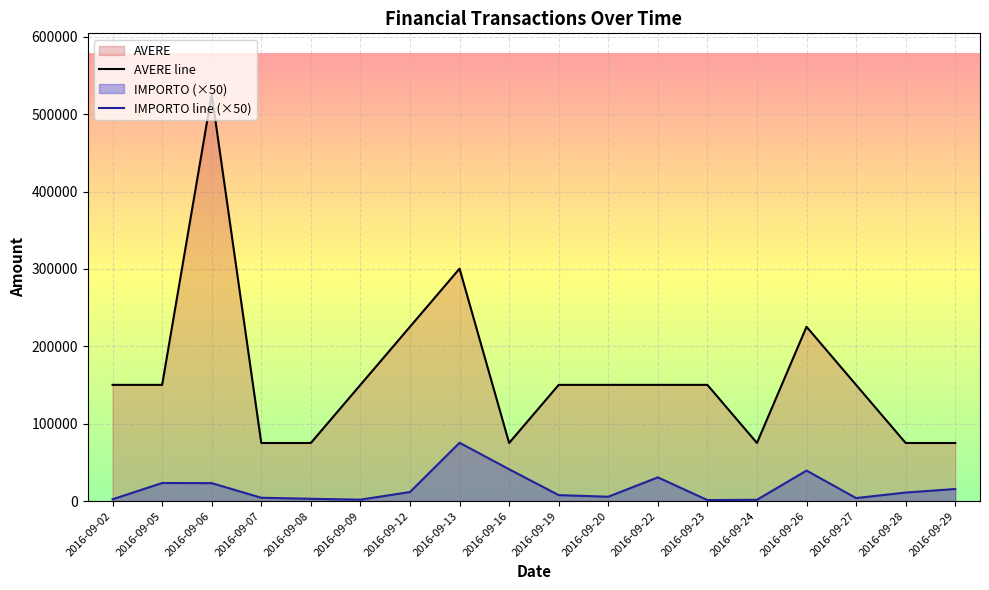

Reading left to right, extract all data points from this chart.

AVERE line: 150200.0	150200.0	525700.0	75100.0	75100.0	150200.0	225300.0	300400.0	75100.0	150200.0	150200.0	150200.0	150200.0	75100.0	225300.0	150200.0	75100.0	75100.0
IMPORTO line (×50): 2342.0	23388.0	23196.5	4295.0	2974.0	1837.0	11718.0	75390.5	41151.5	7711.5	5631.0	30673.0	1309.0	1667.5	39412.5	3895.5	11050.5	15594.0